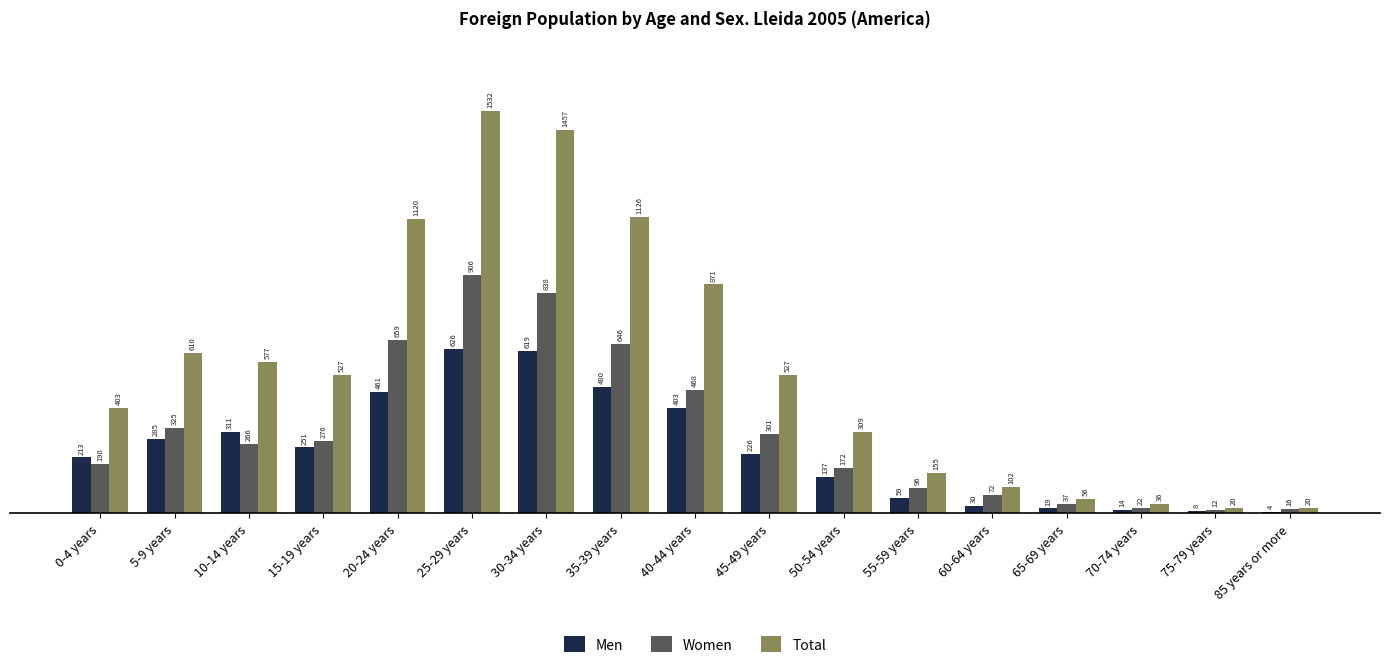

What is the maximum value shown in the chart?

1532